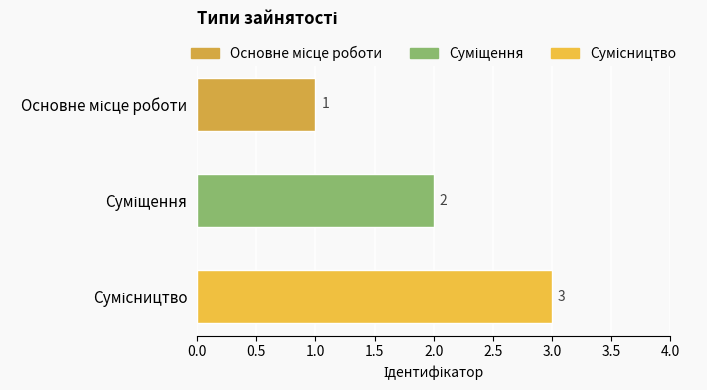

What is the greatest value displayed?

3